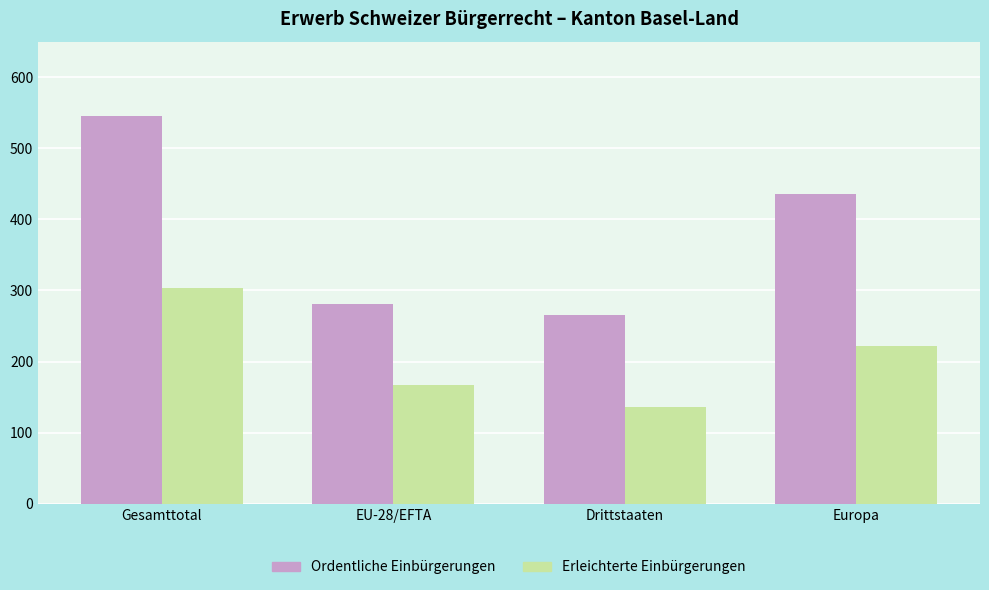

Where is Ordentliche Einbürgerungen nearest to the value 405?

Europa